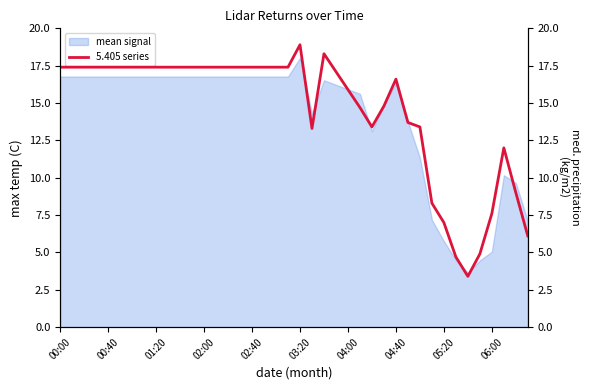

The value of mean signal at 05:20 is 5.8. True or false?

True